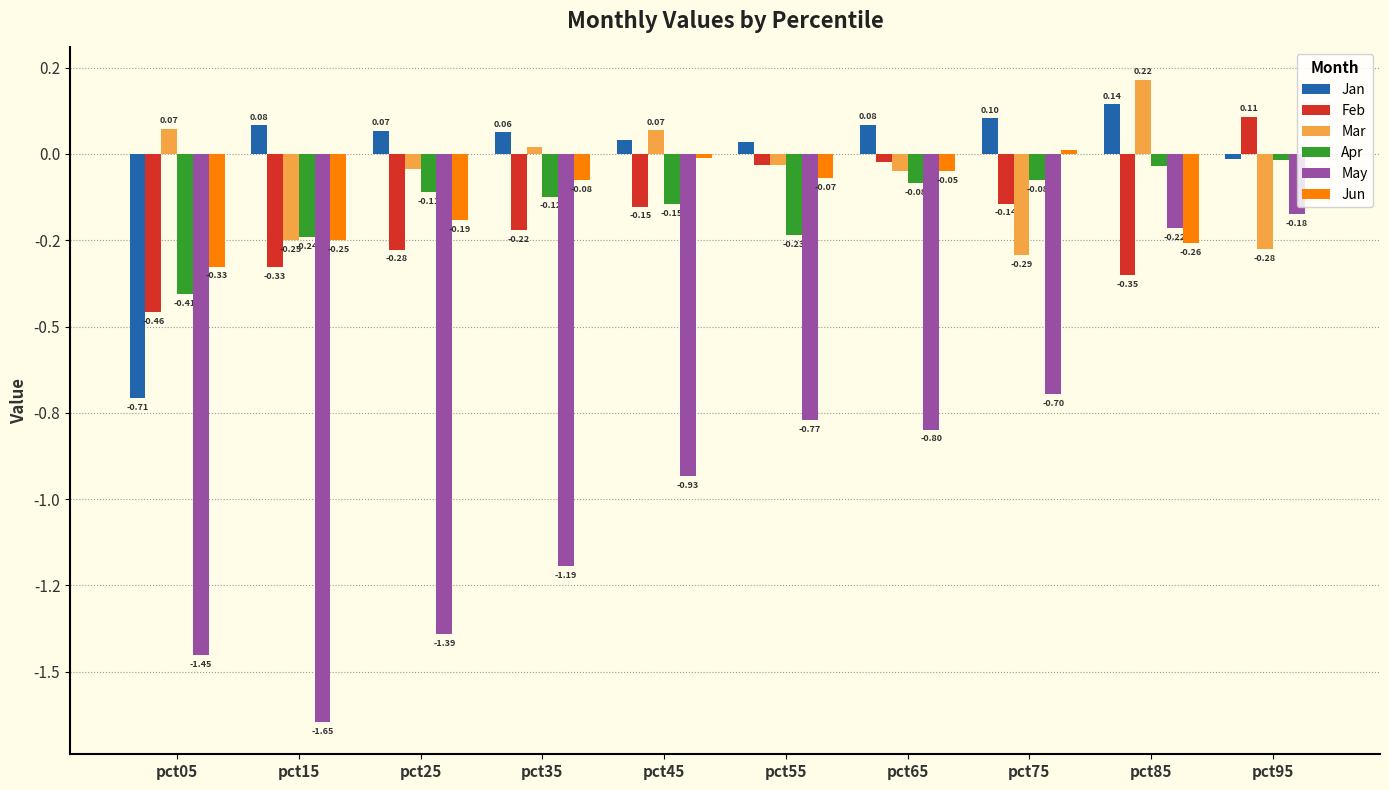

Reading left to right, list all the values displayed in this chart.

Jan: -0.7	0.1	0.1	0.1	0.0	0.0	0.1	0.1	0.1	-0.0
Feb: -0.5	-0.3	-0.3	-0.2	-0.2	-0.0	-0.0	-0.1	-0.4	0.1
Mar: 0.1	-0.3	-0.0	0.0	0.1	-0.0	-0.0	-0.3	0.2	-0.3
Apr: -0.4	-0.2	-0.1	-0.1	-0.1	-0.2	-0.1	-0.1	-0.0	-0.0
May: -1.5	-1.6	-1.4	-1.2	-0.9	-0.8	-0.8	-0.7	-0.2	-0.2
Jun: -0.3	-0.2	-0.2	-0.1	-0.0	-0.1	-0.1	0.0	-0.3	0.0